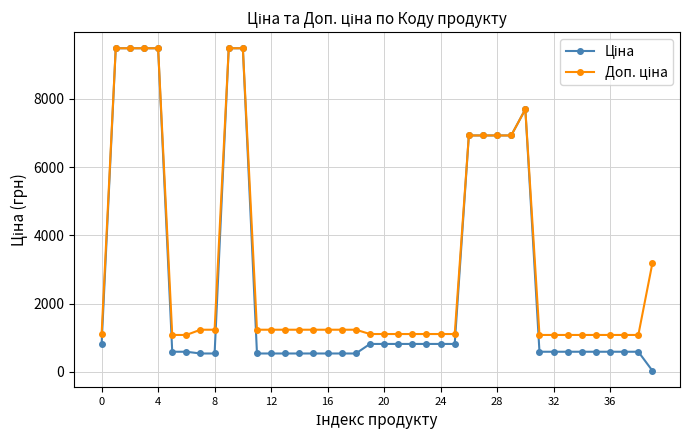

What is the greatest value displayed?

9480.1